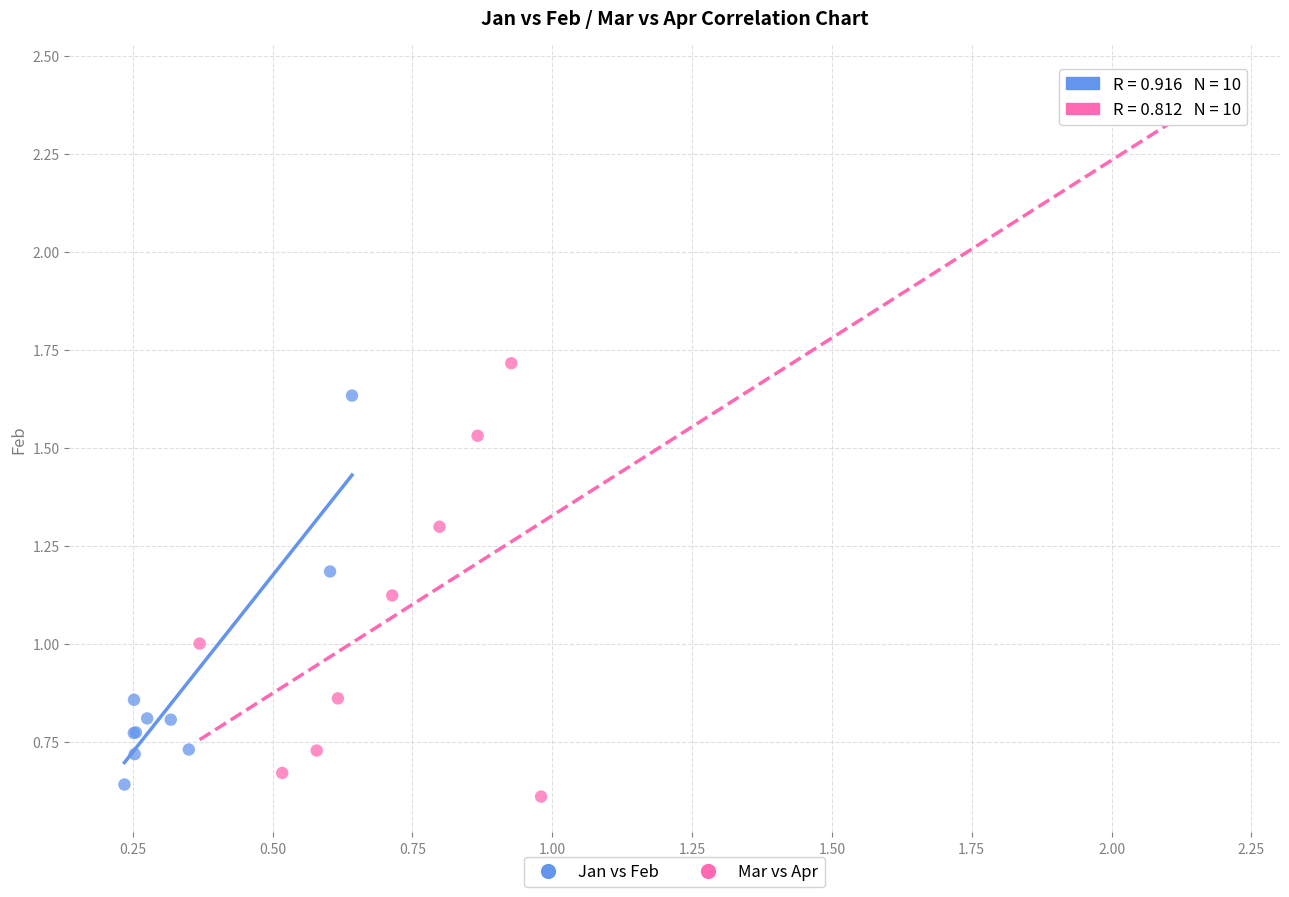

What are all the series names shown in the legend?

Jan vs Feb, Mar vs Apr